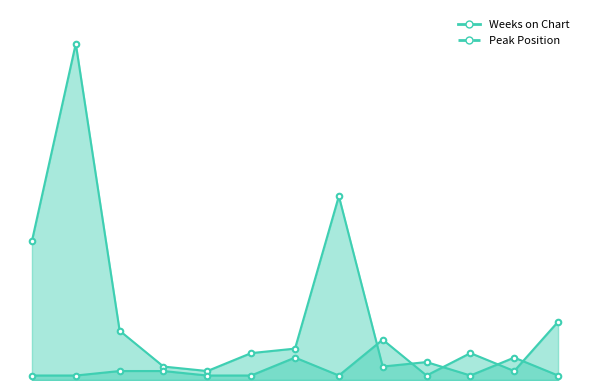

What is the sum of all Weeks on Chart values?

190